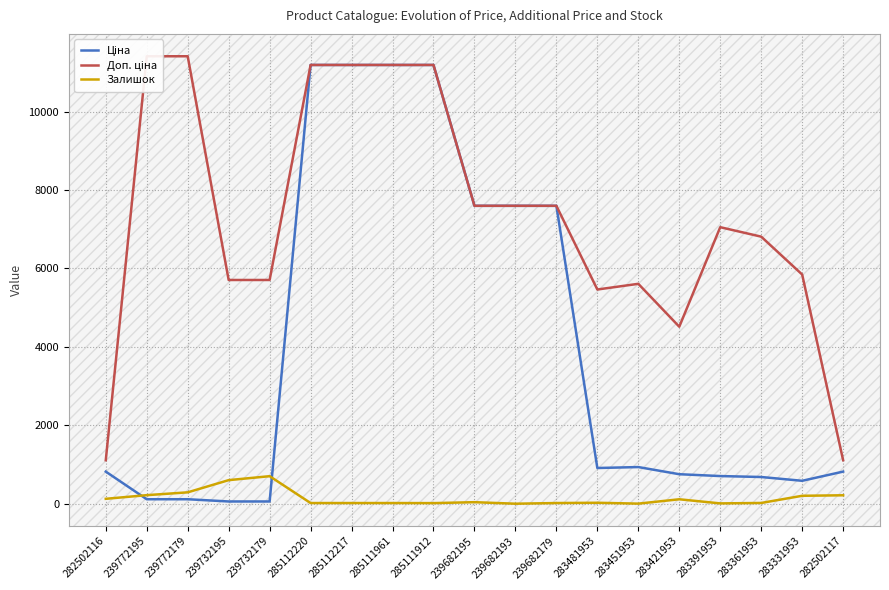

Where does the Доп. ціна series first go above 7051?

239772195